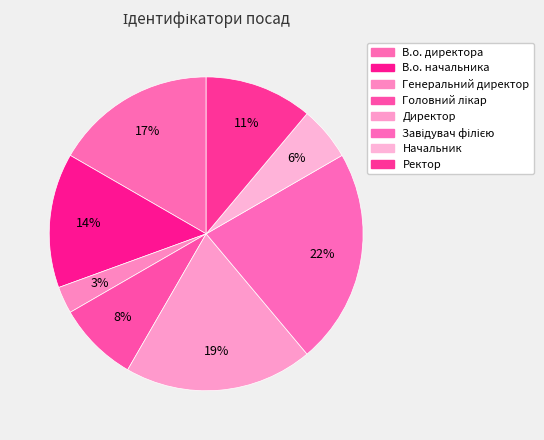

True or false: В.о. начальника accounts for 14% of the total.

True